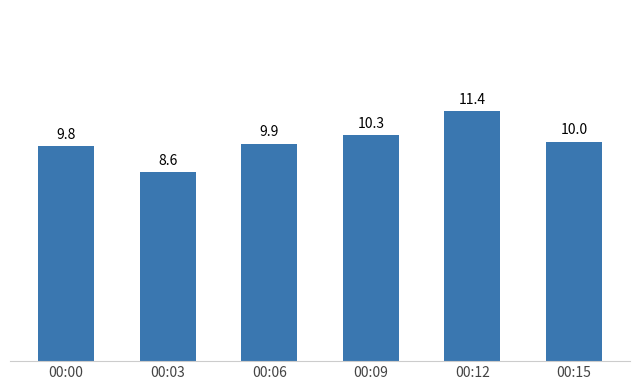

What is the greatest value displayed?

11.4